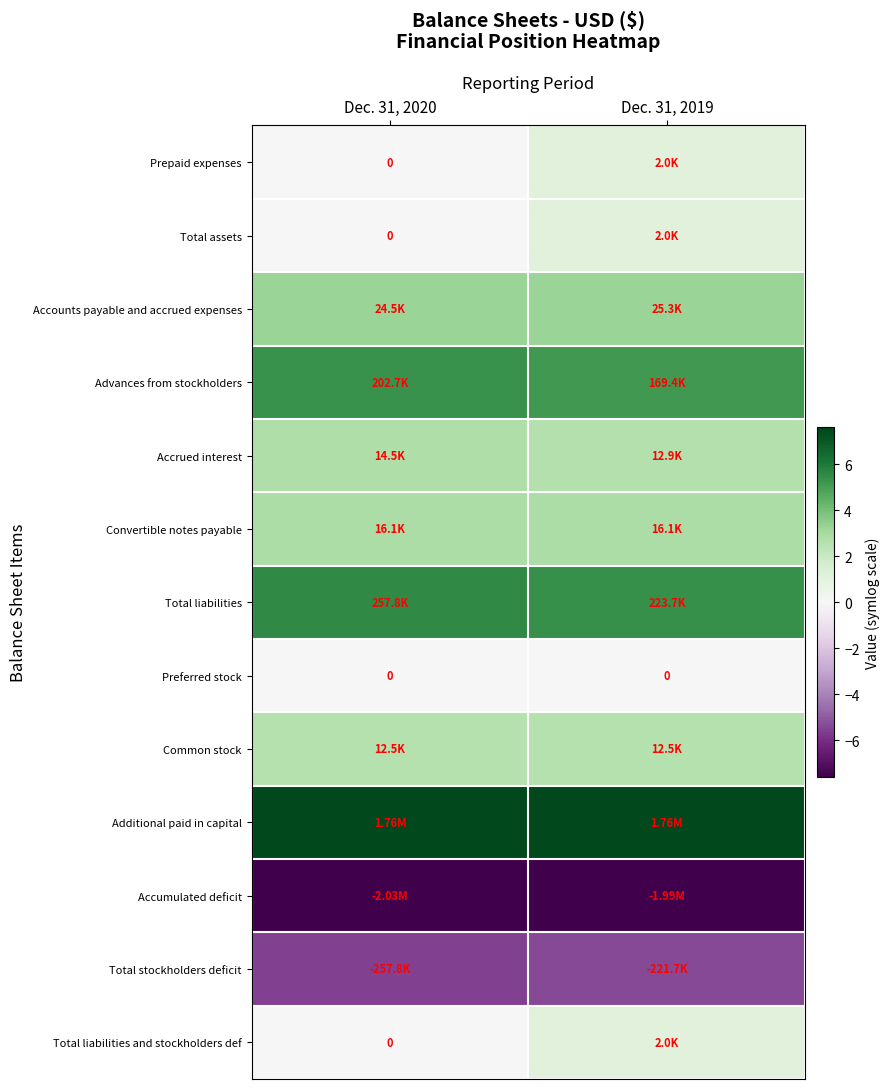

At which label is Total liabilities closest to 5?

Dec. 31, 2019